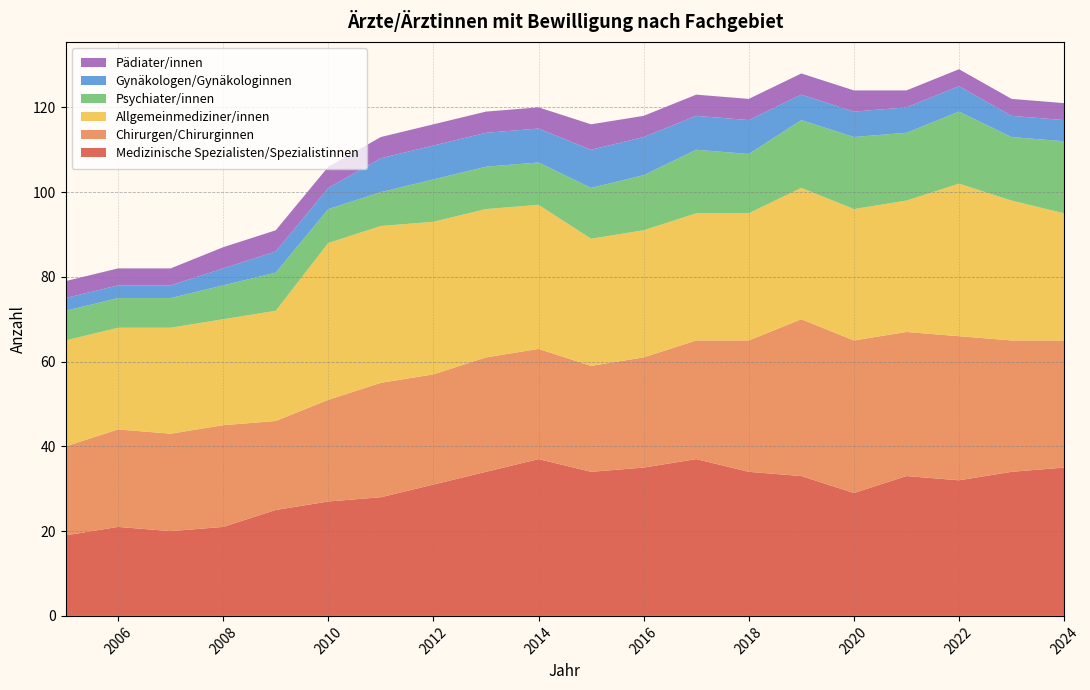

Reading left to right, extract all data points from this chart.

Medizinische Spezialisten/Spezialistinnen: 2005=19	2006=21	2007=20	2008=21	2009=25	2010=27	2011=28	2012=31	2013=34	2014=37	2015=34	2016=35	2017=37	2018=34	2019=33	2020=29	2021=33	2022=32	2023=34	2024=35
Chirurgen/Chirurginnen: 2005=21	2006=23	2007=23	2008=24	2009=21	2010=24	2011=27	2012=26	2013=27	2014=26	2015=25	2016=26	2017=28	2018=31	2019=37	2020=36	2021=34	2022=34	2023=31	2024=30
Allgemeinmediziner/innen: 2005=25	2006=24	2007=25	2008=25	2009=26	2010=37	2011=37	2012=36	2013=35	2014=34	2015=30	2016=30	2017=30	2018=30	2019=31	2020=31	2021=31	2022=36	2023=33	2024=30
Psychiater/innen: 2005=7	2006=7	2007=7	2008=8	2009=9	2010=8	2011=8	2012=10	2013=10	2014=10	2015=12	2016=13	2017=15	2018=14	2019=16	2020=17	2021=16	2022=17	2023=15	2024=17
Gynäkologen/Gynäkologinnen: 2005=3	2006=3	2007=3	2008=4	2009=5	2010=5	2011=8	2012=8	2013=8	2014=8	2015=9	2016=9	2017=8	2018=8	2019=6	2020=6	2021=6	2022=6	2023=5	2024=5
Pädiater/innen: 2005=4	2006=4	2007=4	2008=5	2009=5	2010=5	2011=5	2012=5	2013=5	2014=5	2015=6	2016=5	2017=5	2018=5	2019=5	2020=5	2021=4	2022=4	2023=4	2024=4